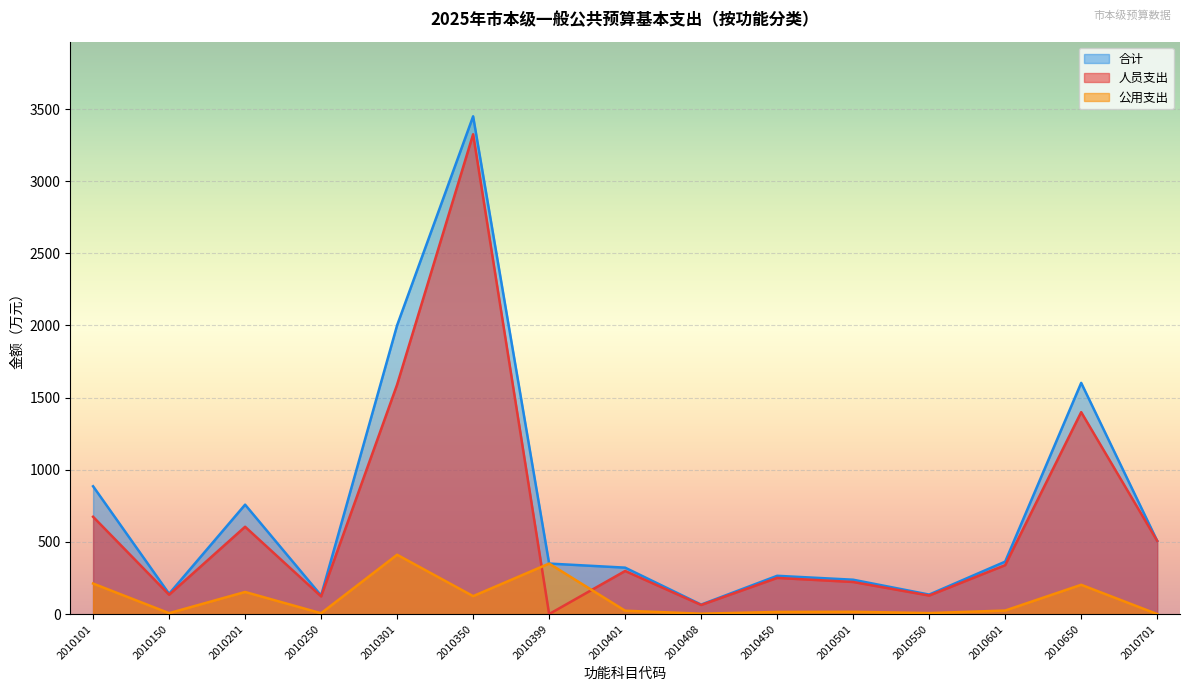

The value of 公用支出 at 2010650 is 113.3. True or false?

False